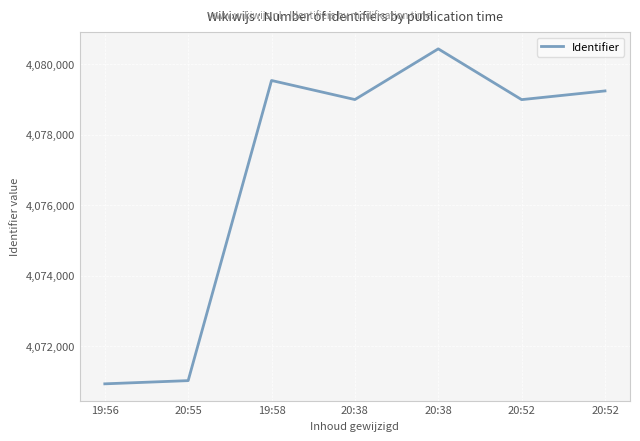

What is the difference between the values at 20:52 and 19:56?

8061